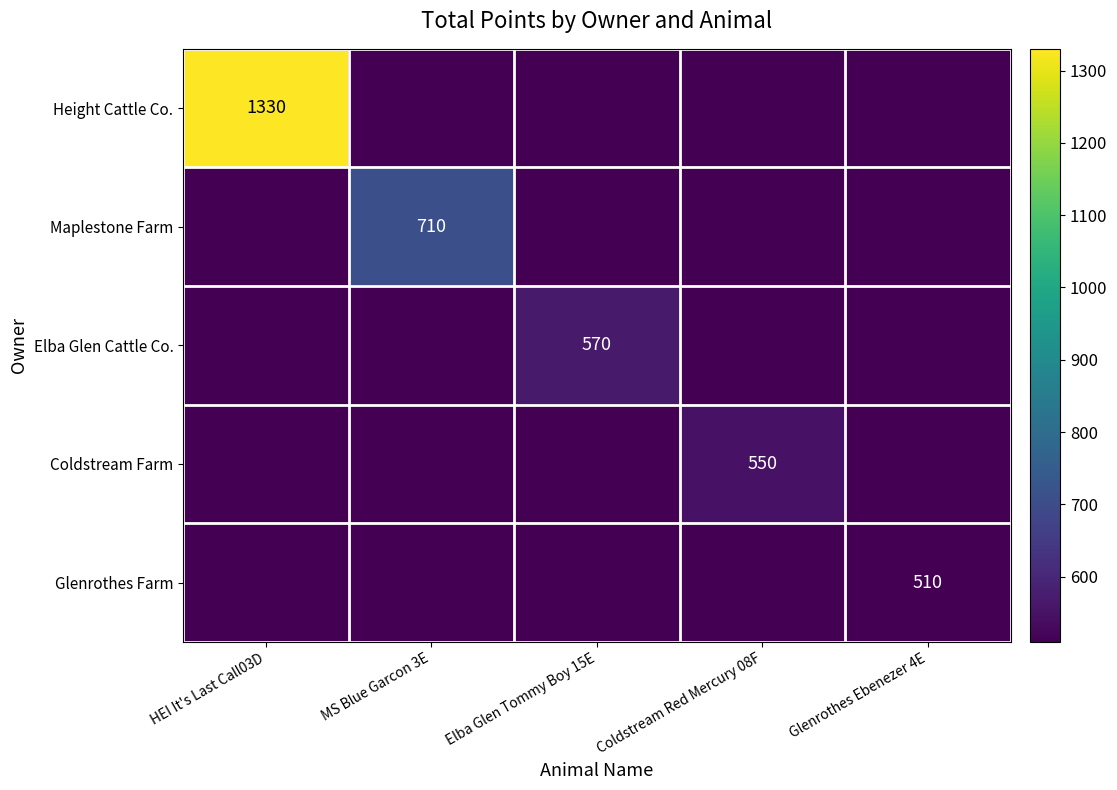

The Elba Glen Cattle Co. series shows 175 at Elba Glen Tommy Boy 15E. True or false?

False